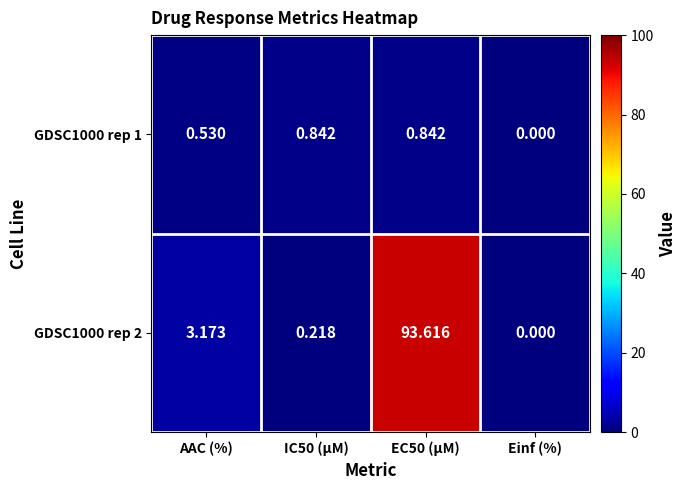

At which label does GDSC1000 rep 1 reach its minimum?

Einf (%)